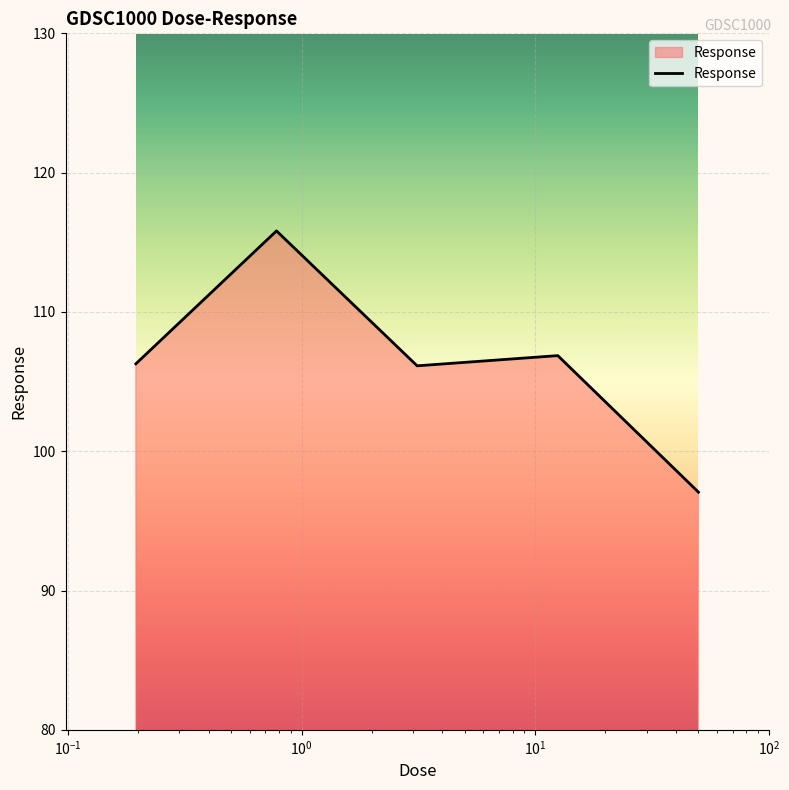

What is the maximum value shown in the chart?

115.8